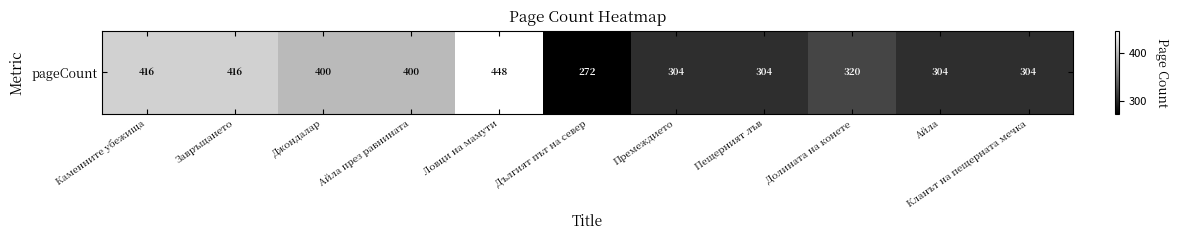

Is it true that the value at Завръщането is 724?

False